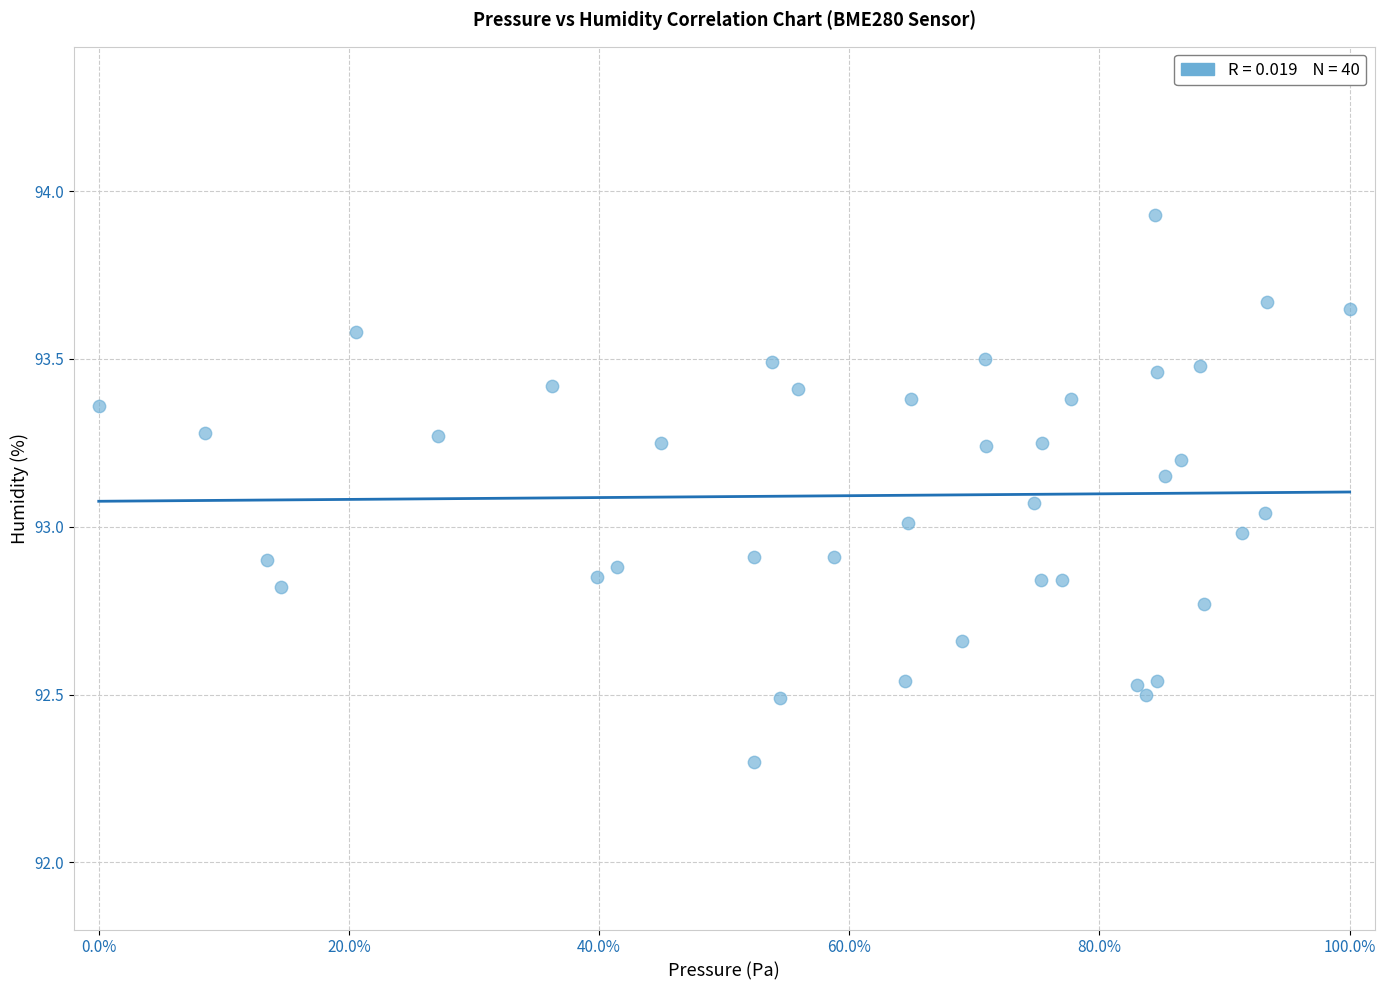

What is the range of X values (max minus min)?

100.0